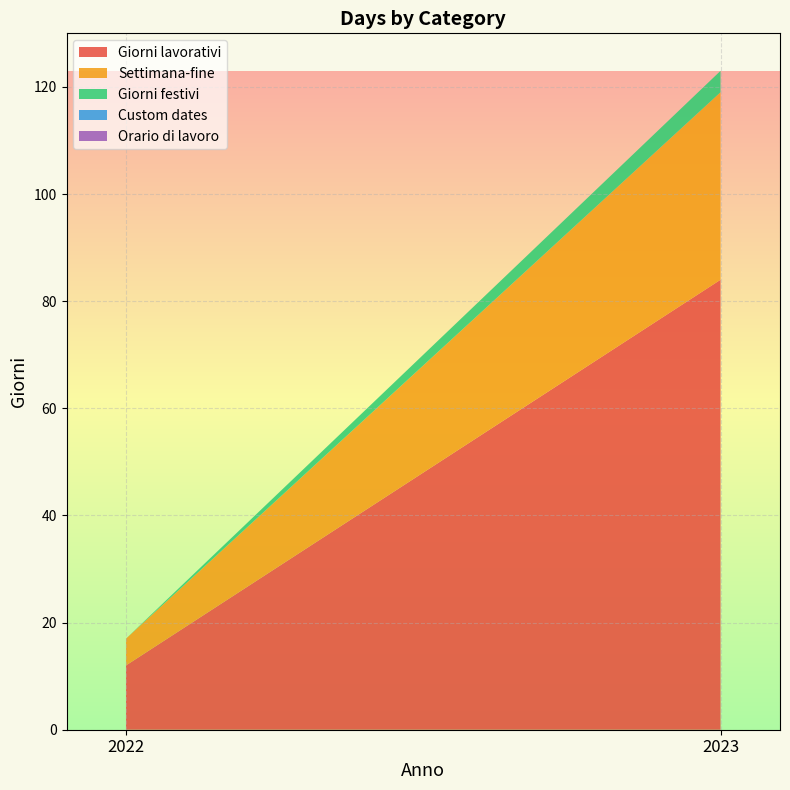

Reading left to right, what are all the values shown in this chart?

Giorni lavorativi: 12	84
Settimana-fine: 5	35
Giorni festivi: 0	4
Custom dates: 0	0
Orario di lavoro: 0	0